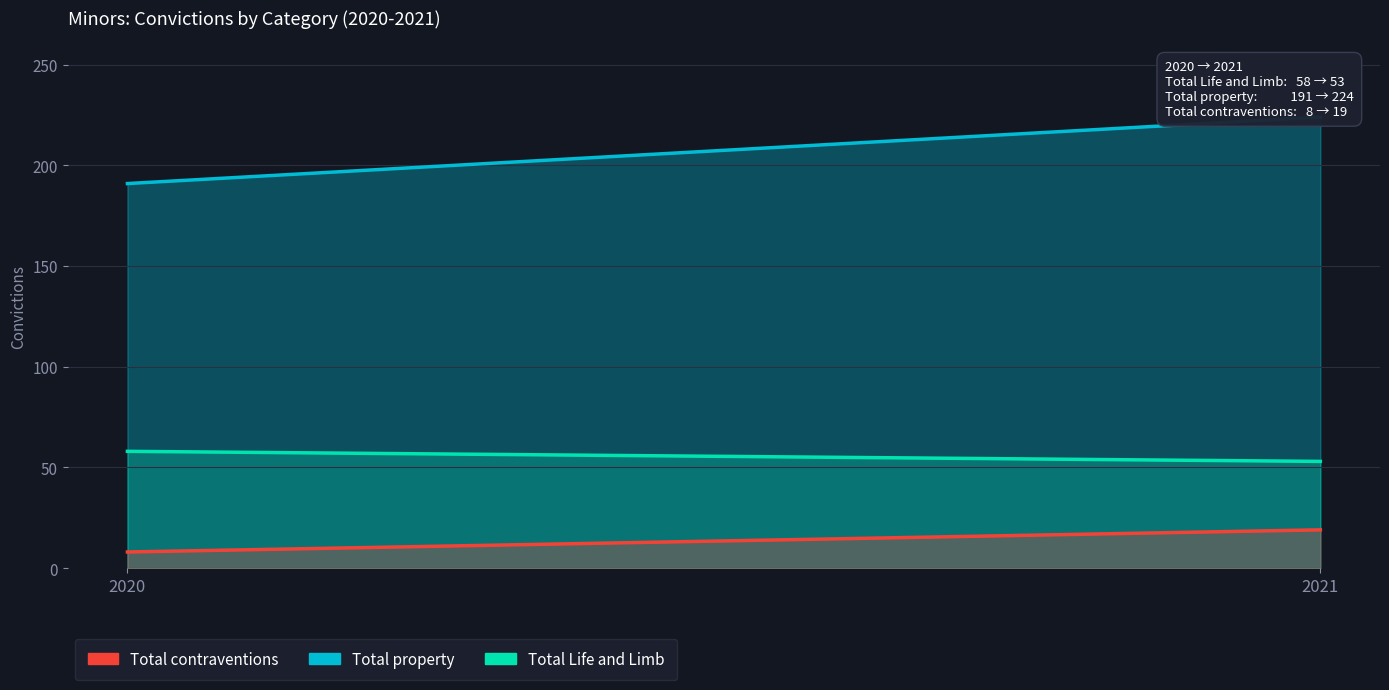

Rank the series by their average value, from highest to lowest.

Total property, Total Life and Limb, Total contraventions